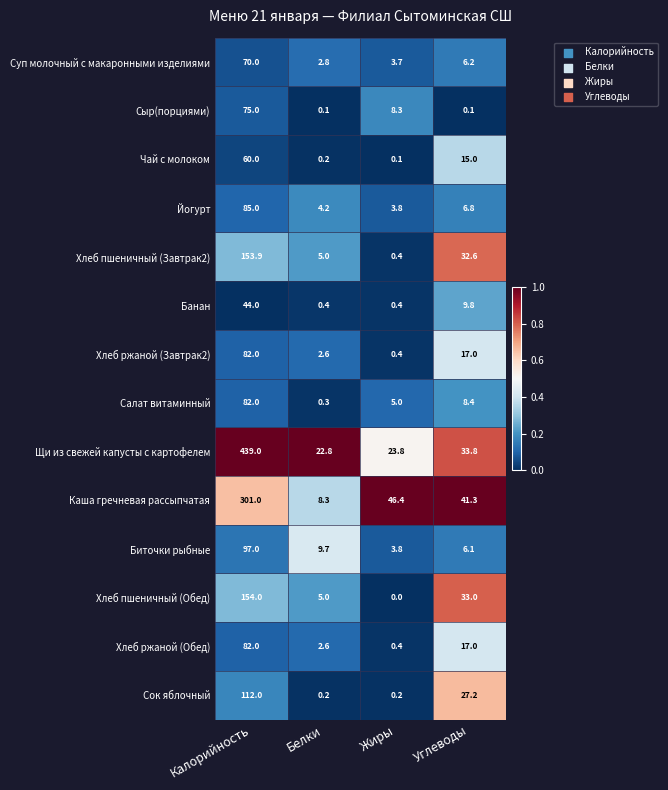

Which category has the highest value in the Каша гречневая рассыпчатая series?

Калорийность